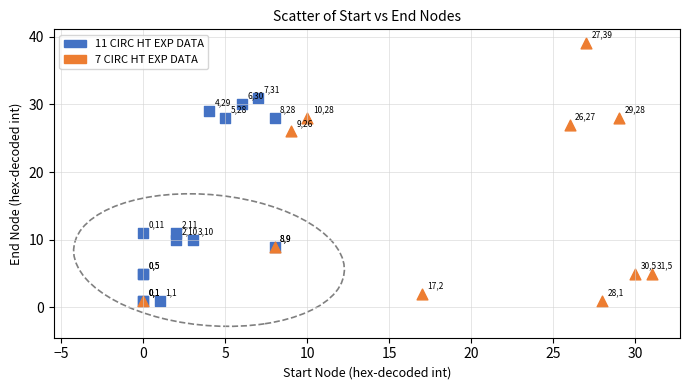

What are all the series names shown in the legend?

11 CIRC HT EXP DATA, 7 CIRC HT EXP DATA